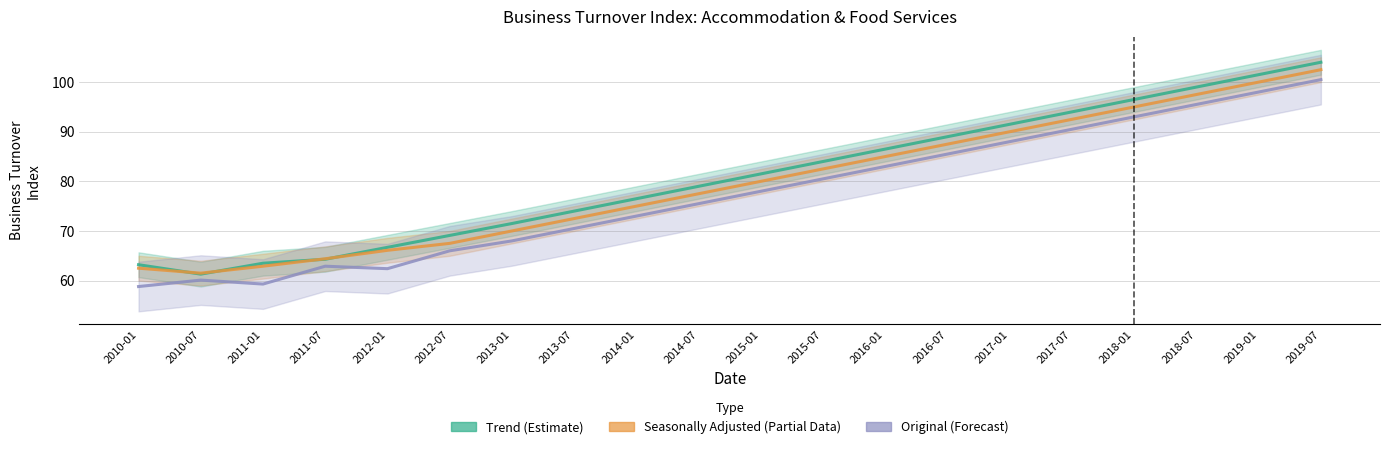

Reading right to left, transcribe all the data shown in this chart.

Trend (Estimate): 2019-07=104.0	2019-01=101.5	2018-07=99.0	2018-01=96.5	2017-07=94.0	2017-01=91.5	2016-07=89.0	2016-01=86.5	2015-07=84.0	2015-01=81.5	2014-07=79.0	2014-01=76.5	2013-07=74.0	2013-01=71.5	2012-07=69.1	2012-01=66.7	2011-07=64.3	2011-01=63.5	2010-07=61.3	2010-01=63.2
Seasonally Adjusted (Partial): 2019-07=102.5	2019-01=100.0	2018-07=97.5	2018-01=95.0	2017-07=92.5	2017-01=90.0	2016-07=87.5	2016-01=85.0	2015-07=82.5	2015-01=80.0	2014-07=77.5	2014-01=75.0	2013-07=72.5	2013-01=70.0	2012-07=67.5	2012-01=66.1	2011-07=64.4	2011-01=62.9	2010-07=61.5	2010-01=62.5
Original: 2019-07=100.5	2019-01=98.0	2018-07=95.5	2018-01=93.0	2017-07=90.5	2017-01=88.0	2016-07=85.5	2016-01=83.0	2015-07=80.5	2015-01=78.0	2014-07=75.5	2014-01=73.0	2013-07=70.5	2013-01=68.0	2012-07=66.0	2012-01=62.4	2011-07=62.9	2011-01=59.3	2010-07=60.1	2010-01=58.8